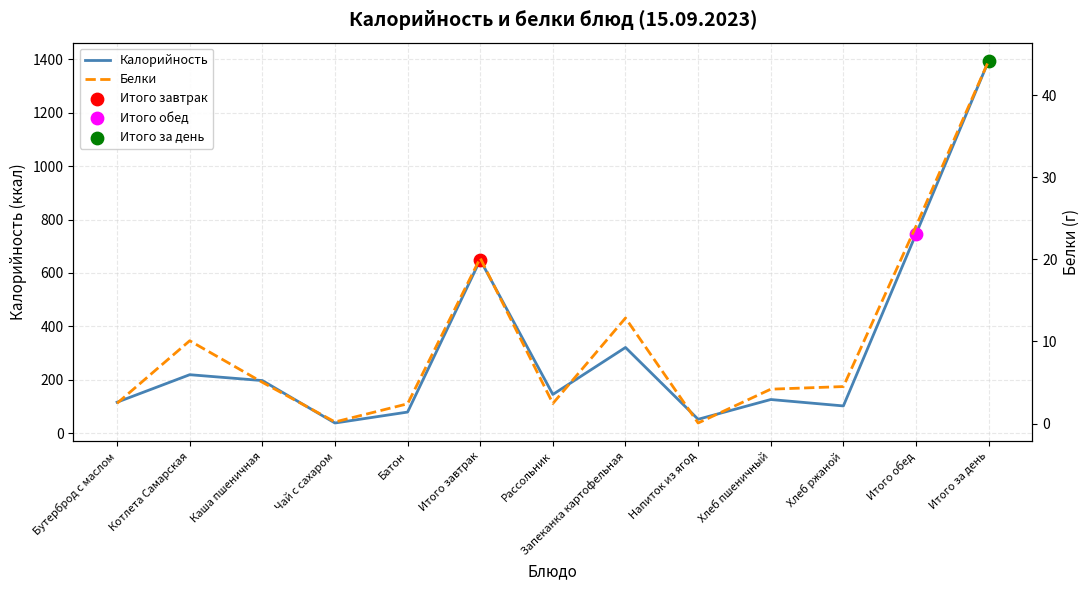

Which series has the largest Y range (max minus min)?

Калорийность